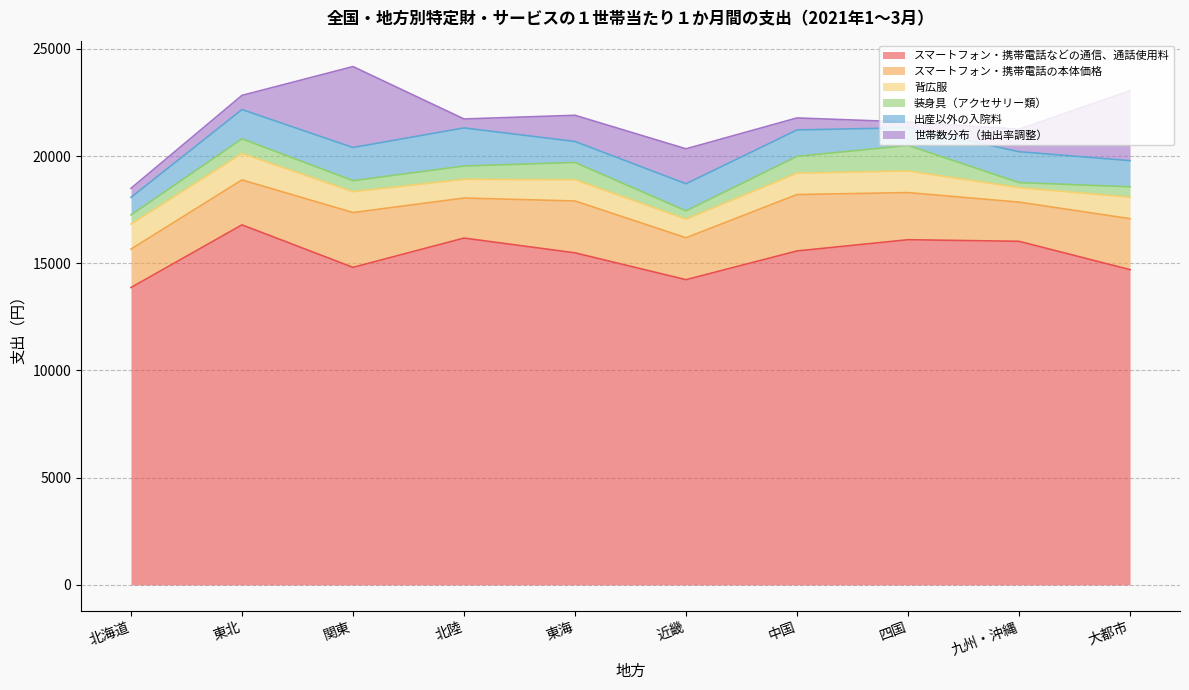

Which series has the widest spread of values?

世帯数分布（抽出率調整）